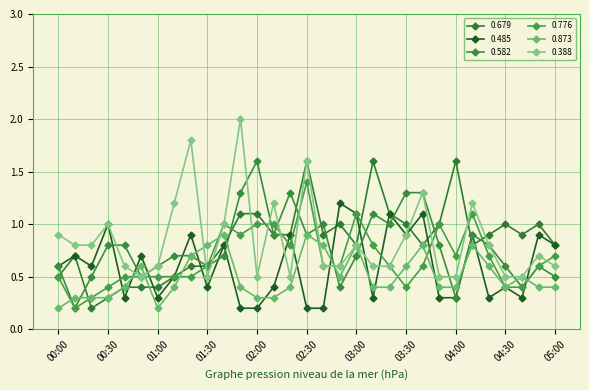

How many series are shown in this chart?

6